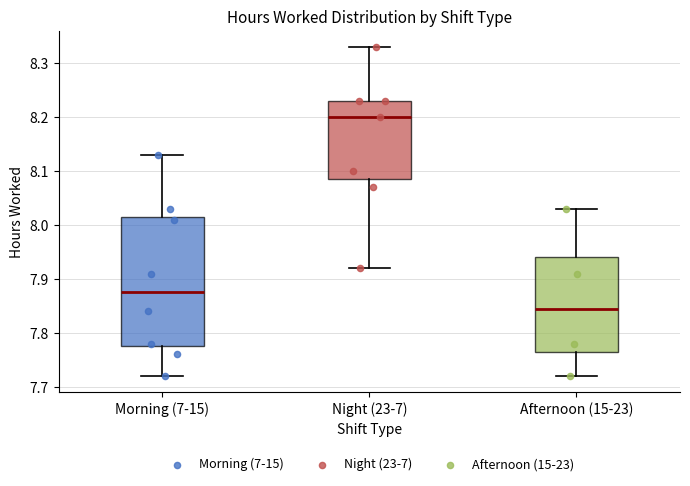

Comparing the boxes themselves (not the whiskers), which one is the tallest?

Morning (7-15)